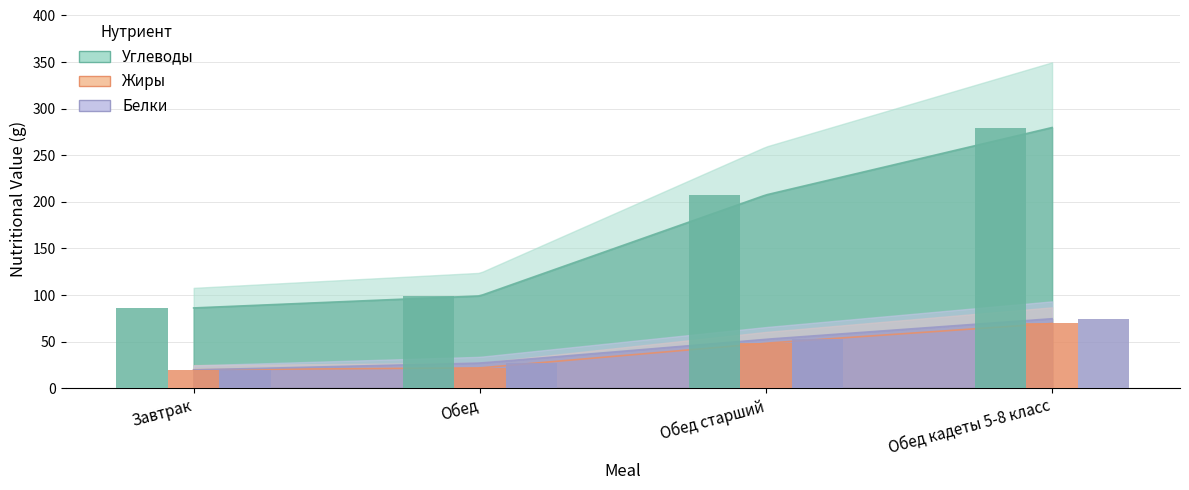

True or false: Углеводы has a value of 207.4 at Обед старший.

True